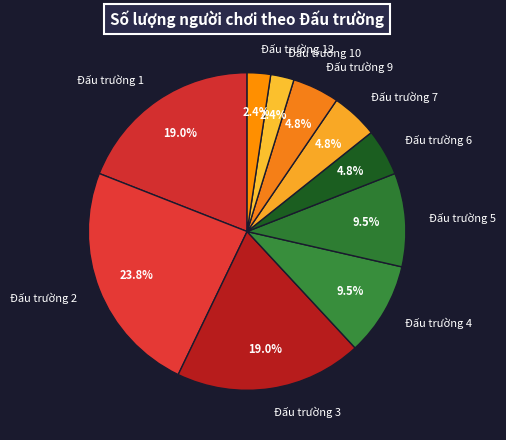

How many segments does this pie chart have?

10